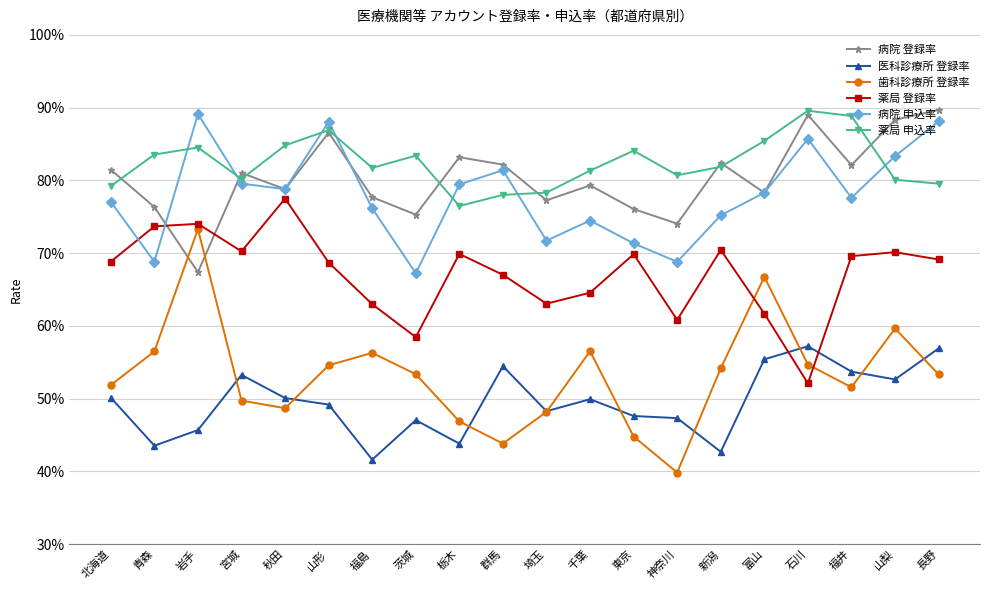

What is the label of the 10th point from the left?

群馬